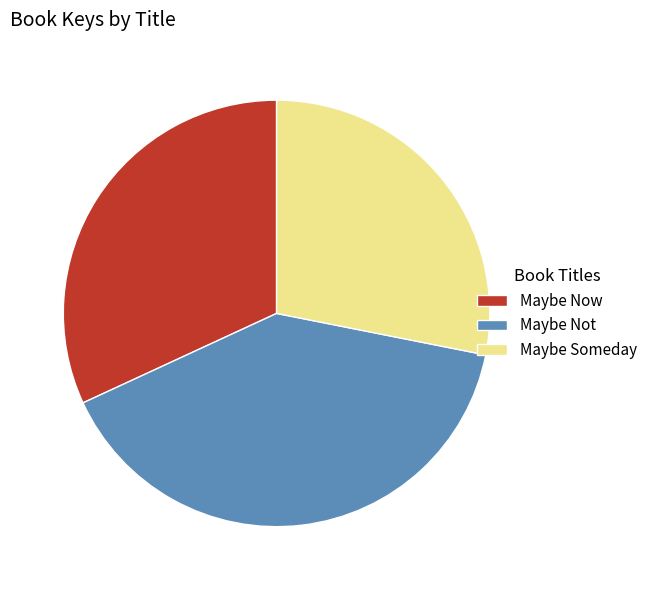

Is it true that Maybe Now is 42% of the pie?

False